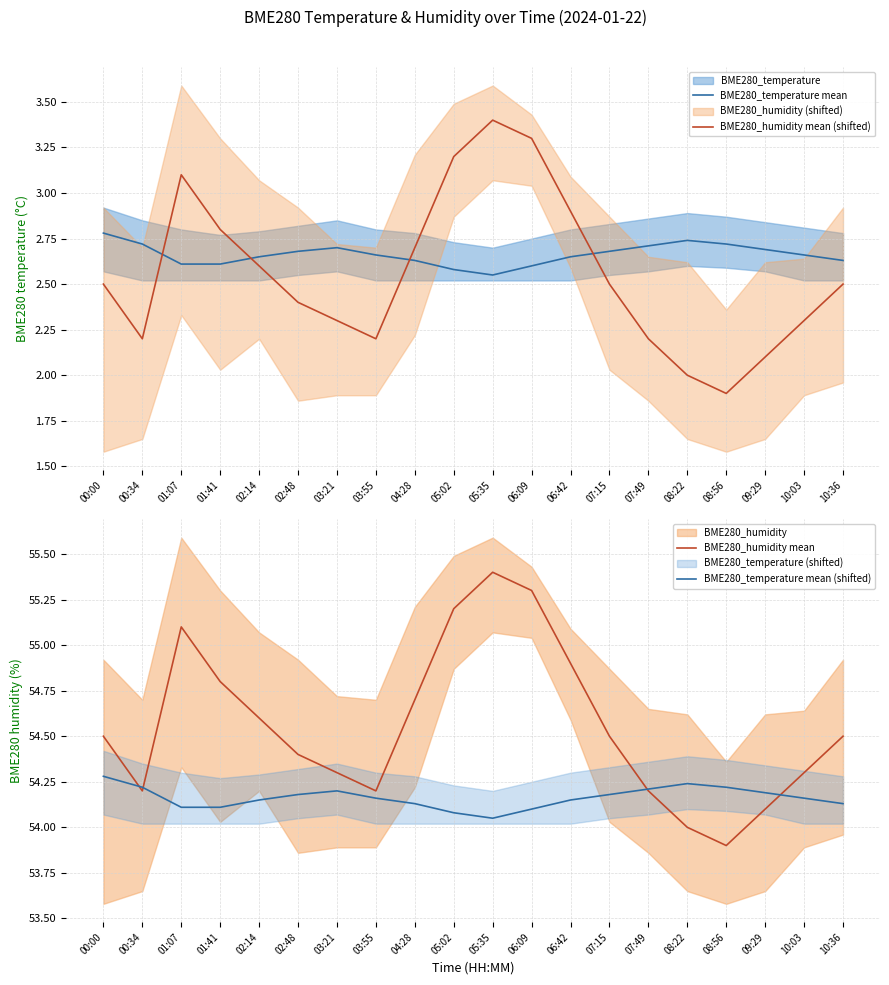

True or false: BME280_temperature mean and BME280_humidity mean (shifted) intersect in this chart.

True